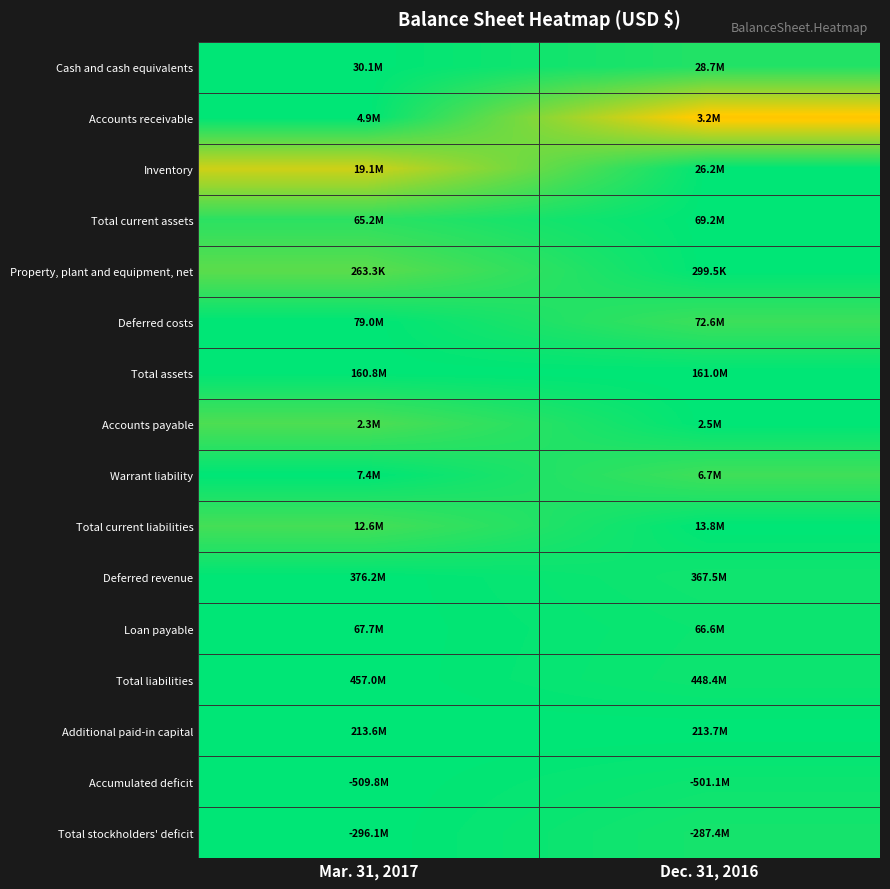

Reading right to left, extract all data points from this chart.

Cash and cash equivalents: Dec. 31, 2016=1.0	Mar. 31, 2017=1.0
Accounts receivable: Dec. 31, 2016=0.6	Mar. 31, 2017=1.0
Inventory: Dec. 31, 2016=1.0	Mar. 31, 2017=0.7
Total current assets: Dec. 31, 2016=1.0	Mar. 31, 2017=0.9
Property, plant and equipment, net: Dec. 31, 2016=1.0	Mar. 31, 2017=0.9
Deferred costs: Dec. 31, 2016=0.9	Mar. 31, 2017=1.0
Total assets: Dec. 31, 2016=1.0	Mar. 31, 2017=1.0
Accounts payable: Dec. 31, 2016=1.0	Mar. 31, 2017=0.9
Warrant liability: Dec. 31, 2016=0.9	Mar. 31, 2017=1.0
Total current liabilities: Dec. 31, 2016=1.0	Mar. 31, 2017=0.9
Deferred revenue: Dec. 31, 2016=1.0	Mar. 31, 2017=1.0
Loan payable: Dec. 31, 2016=1.0	Mar. 31, 2017=1.0
Total liabilities: Dec. 31, 2016=1.0	Mar. 31, 2017=1.0
Additional paid-in capital: Dec. 31, 2016=1.0	Mar. 31, 2017=1.0
Accumulated deficit: Dec. 31, 2016=1.0	Mar. 31, 2017=1.0
Total stockholders' deficit: Dec. 31, 2016=1.0	Mar. 31, 2017=1.0